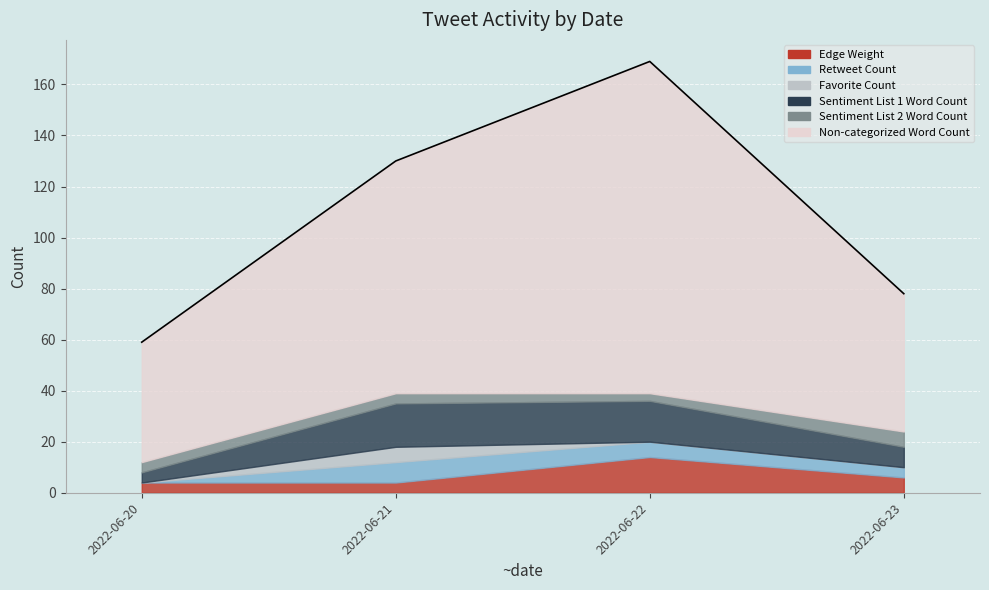

Is it true that Edge Weight equals 6 at 2022-06-23?

True